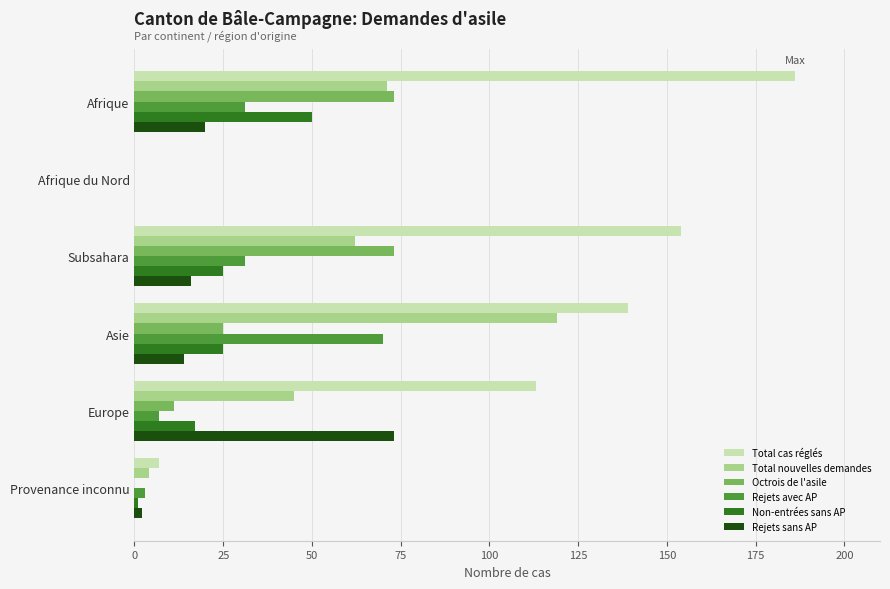

The Total nouvelles demandes series shows 73 at Asie. True or false?

False